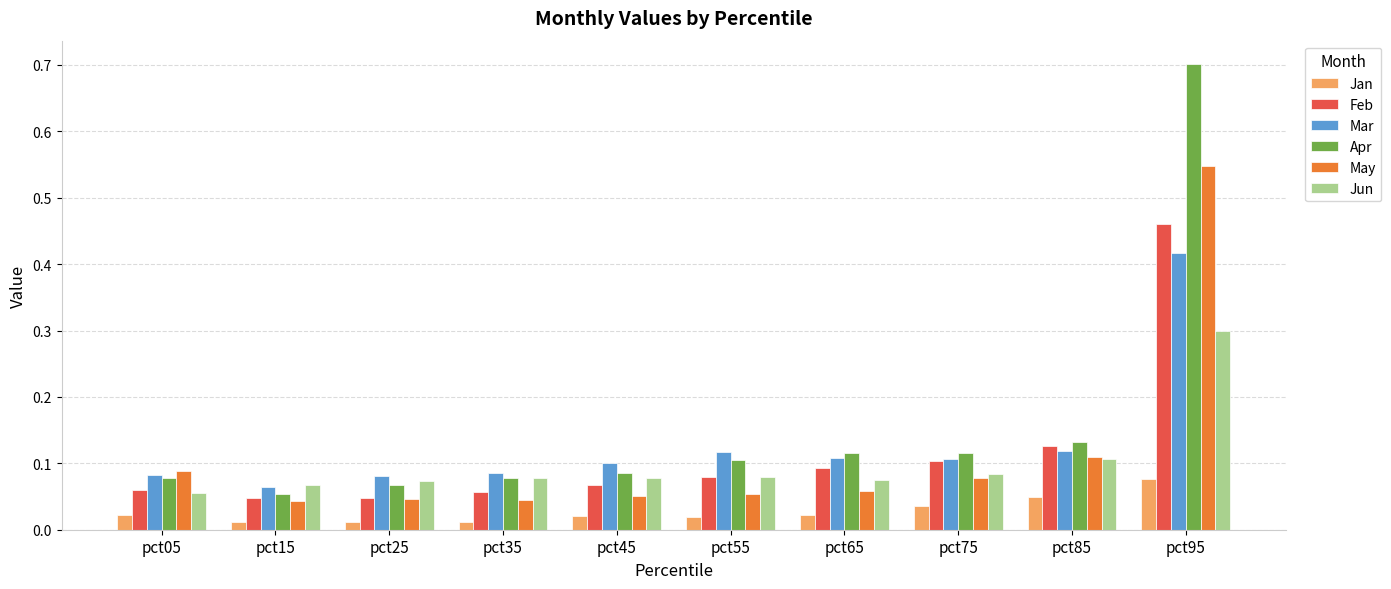

Which series has the widest spread of values?

Apr